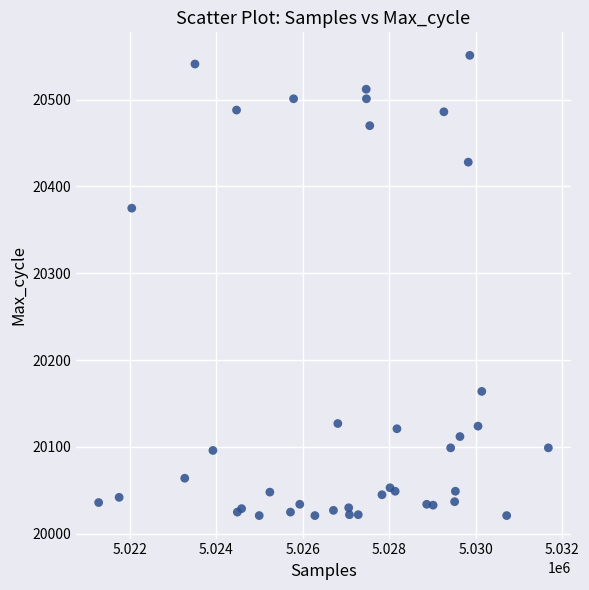

What Y value in the scatter plot is closest to 20286?

20375